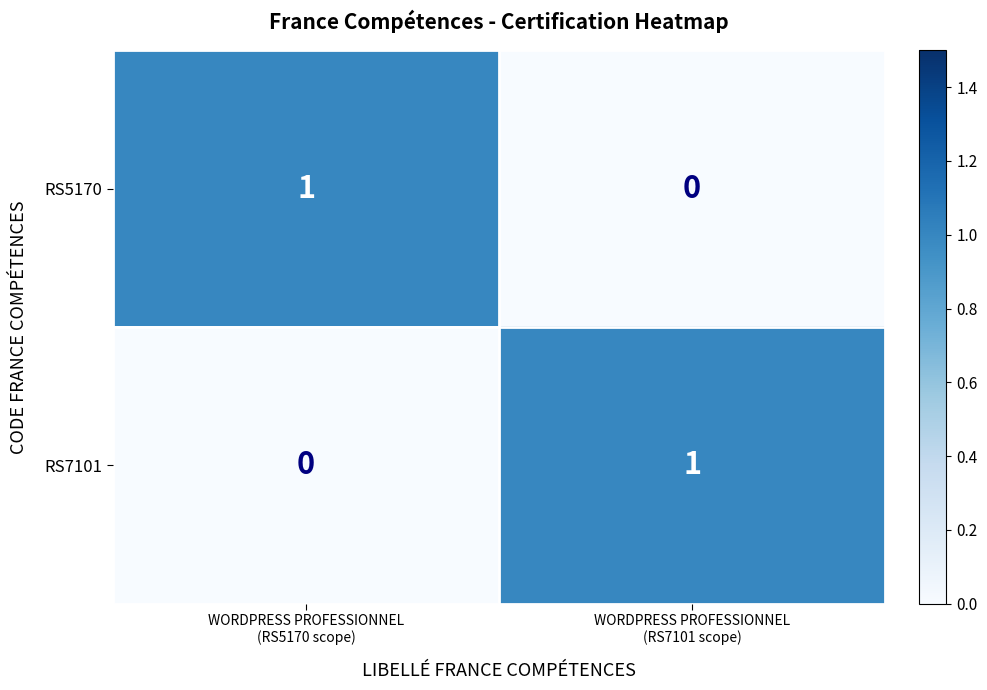

How many categories are shown in the chart?

2